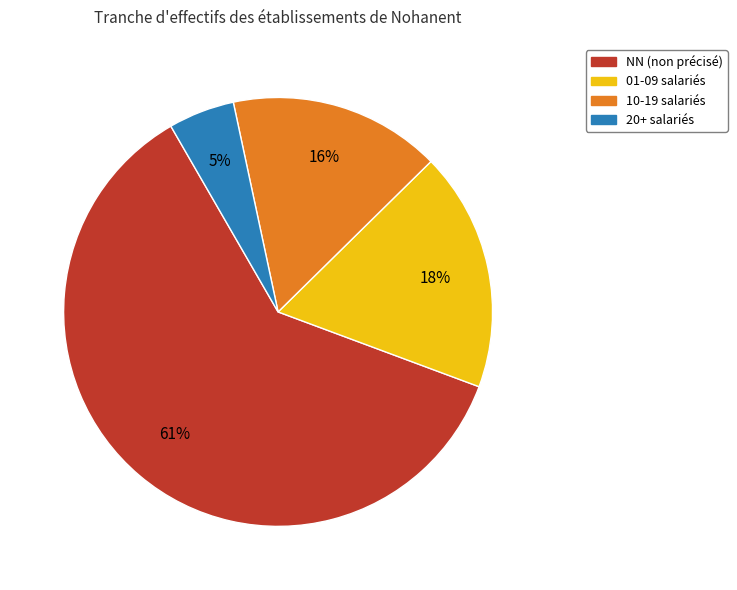

To the nearest percent, what is the difference between the largest and smallest slice percentages?

56%